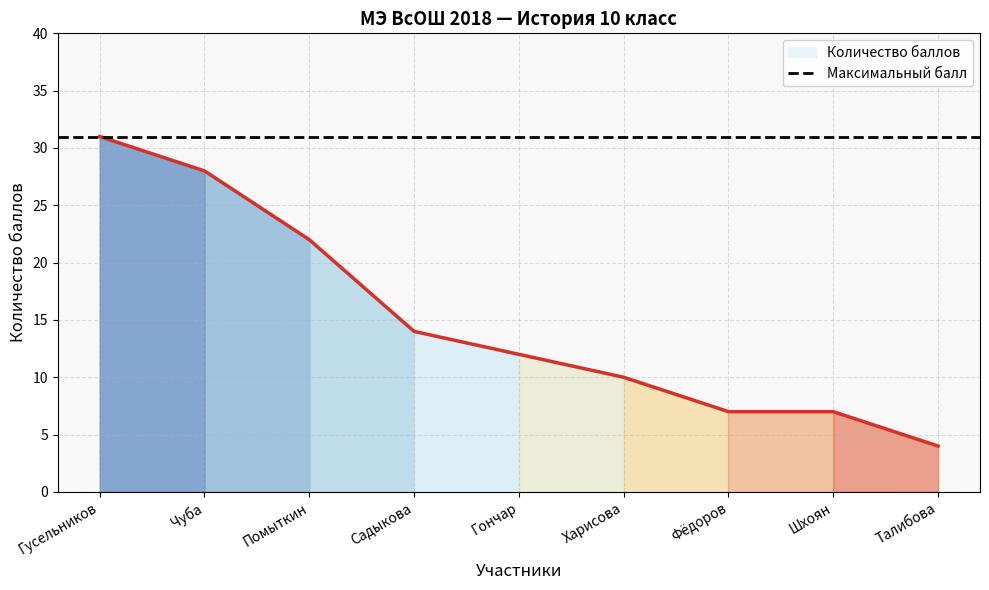

How many categories are shown in the chart?

9